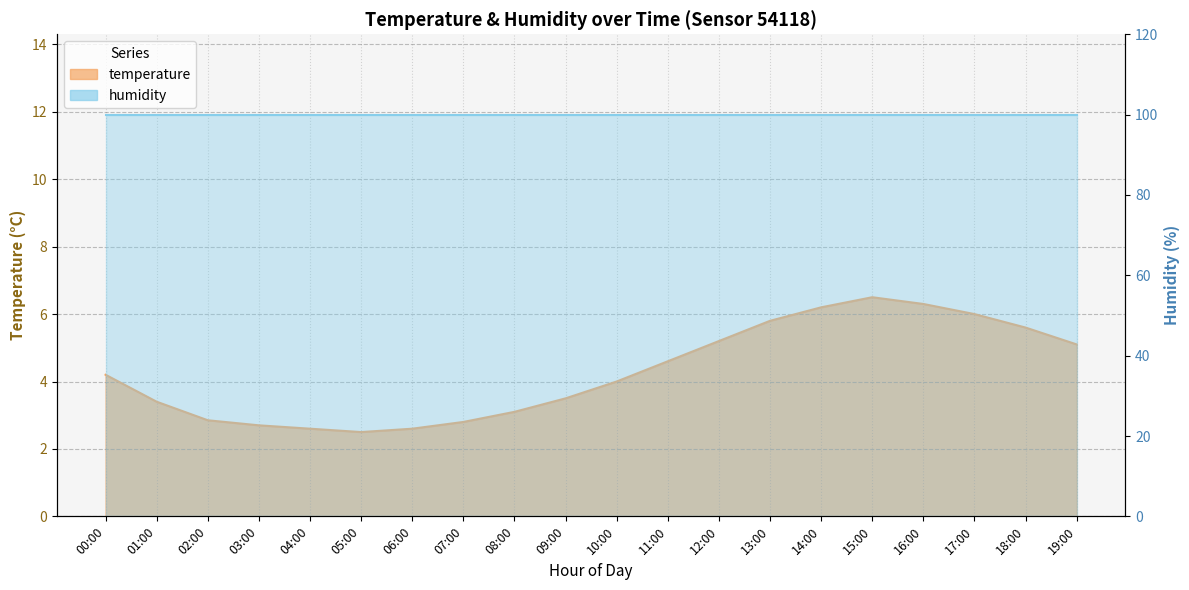

What is the change in value from 07:00 to 16:00?

+3.5